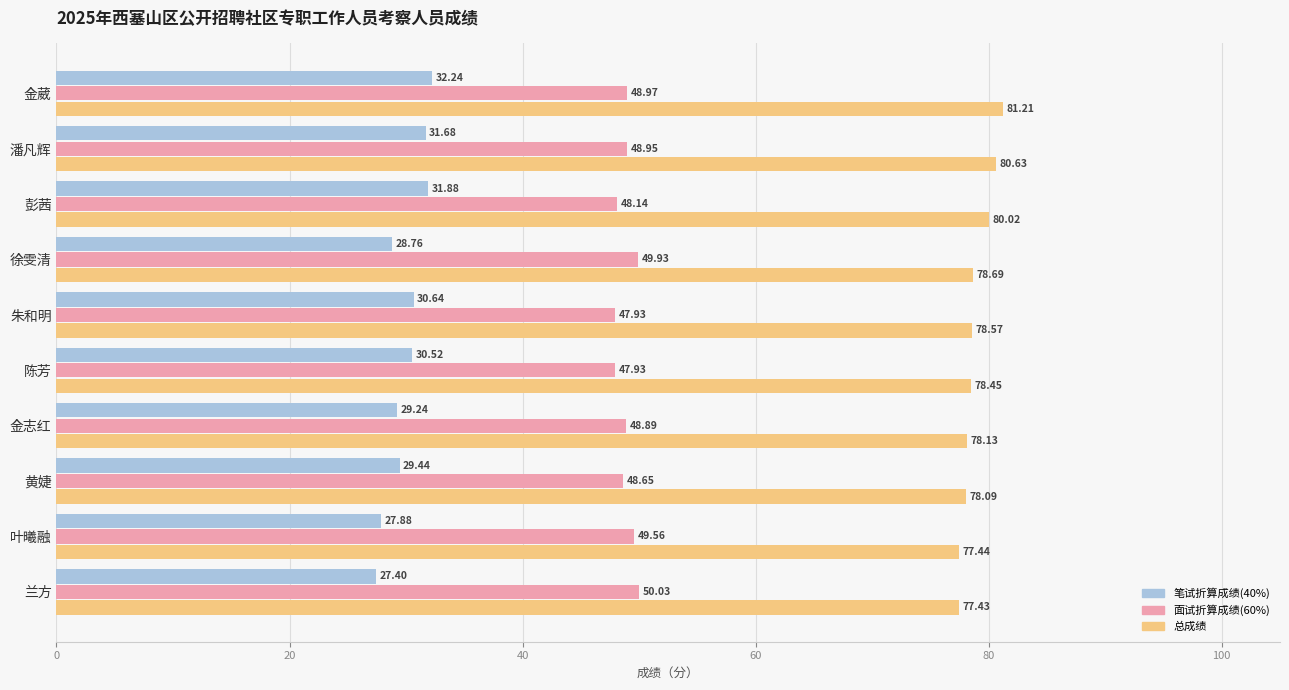

At which category is the sum across all series the highest?

金葳